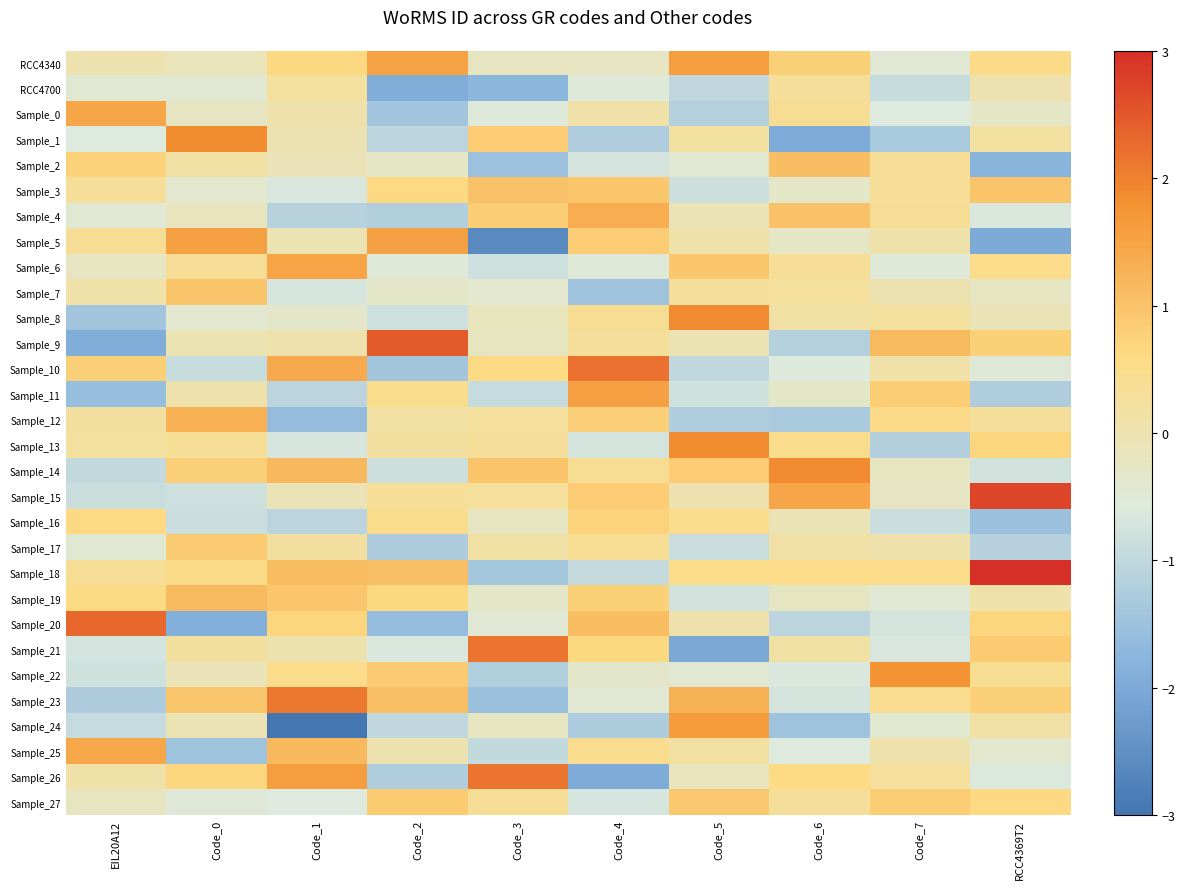

At EIL20A12, list the series in order from largest to smallest.

Sample_20, Sample_0, Sample_25, Sample_10, Sample_2, Sample_16, Sample_19, Sample_5, Sample_18, Sample_3, Sample_13, Sample_12, Sample_26, Sample_7, RCC4340, Sample_27, Sample_6, Sample_17, RCC4700, Sample_4, Sample_1, Sample_21, Sample_22, Sample_15, Sample_24, Sample_14, Sample_23, Sample_8, Sample_11, Sample_9